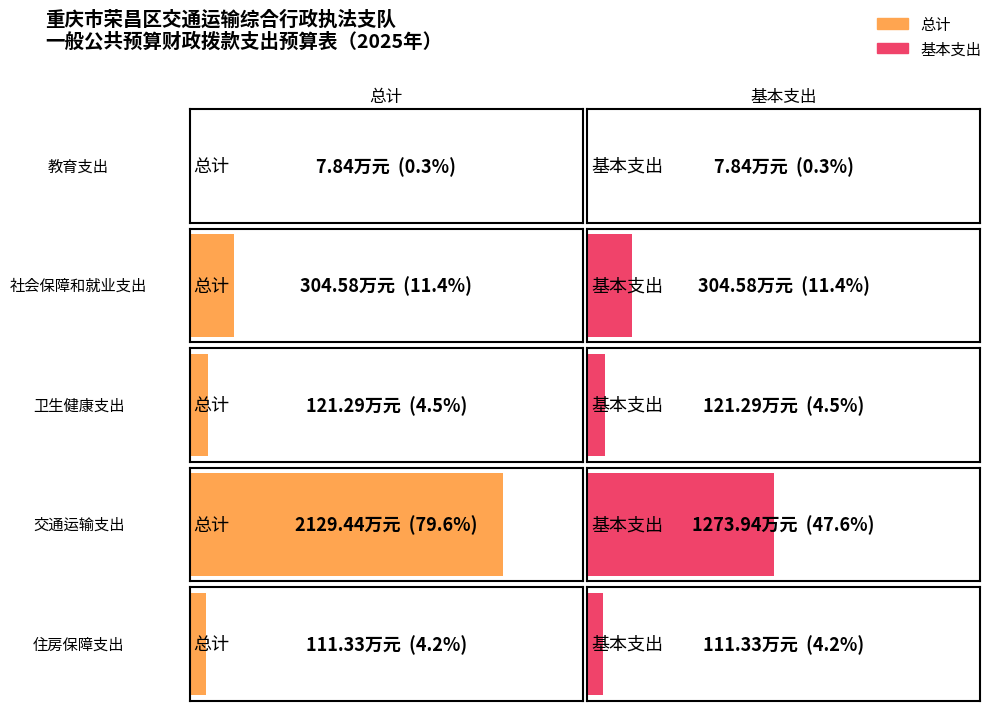

Does the chart contain stacked bars?

No